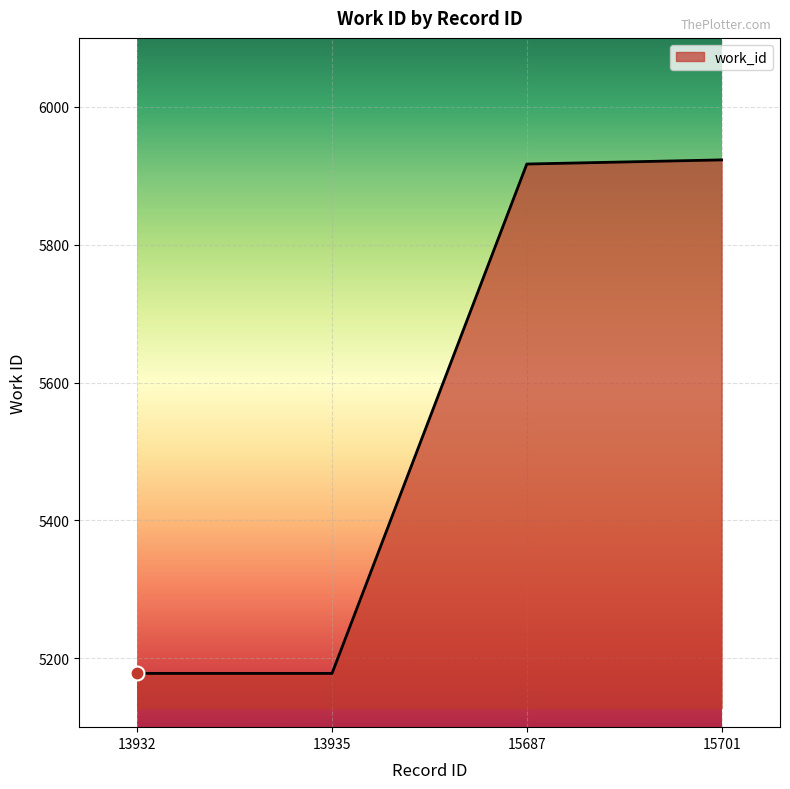

Reading right to left, extract all data points from this chart.

15701=5923	15687=5917	13935=5178	13932=5178